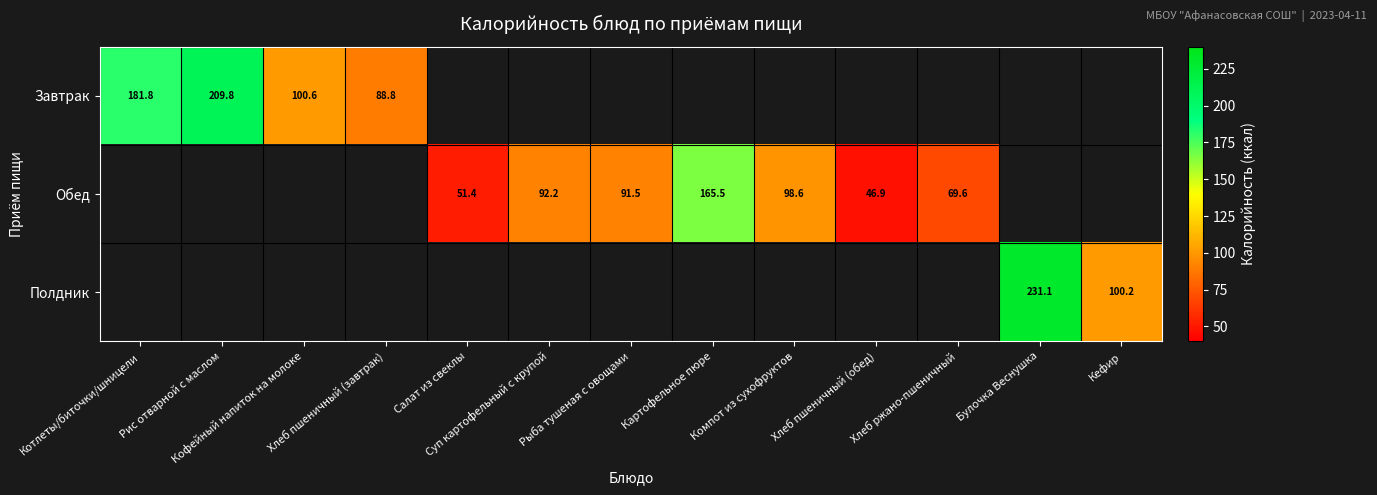

How many distinct data groups are displayed?

3